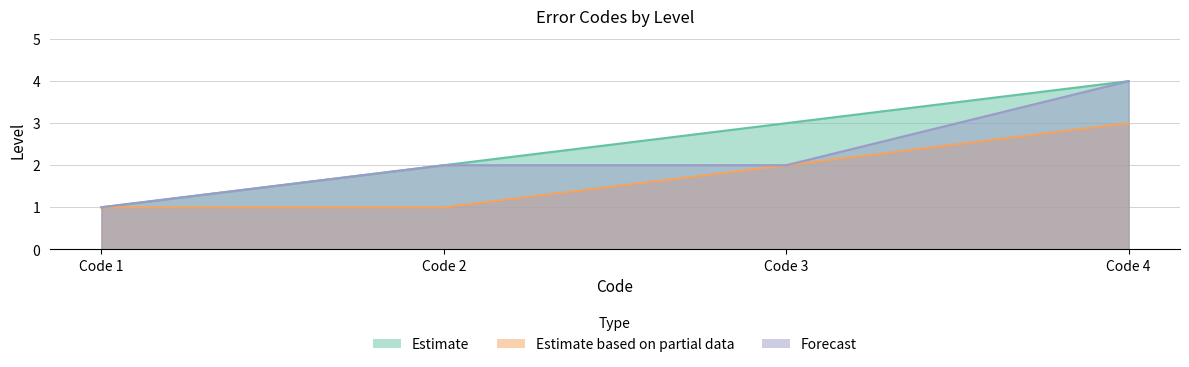

What is the average value of the Estimate based on partial data series?

2